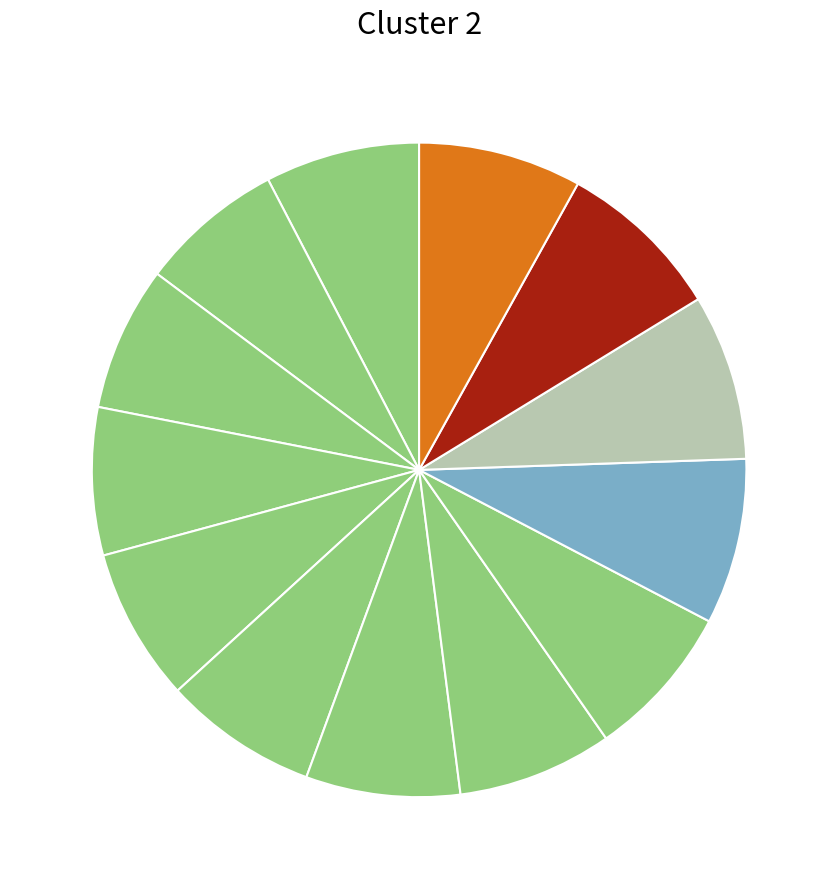

How many segments does this pie chart have?

13